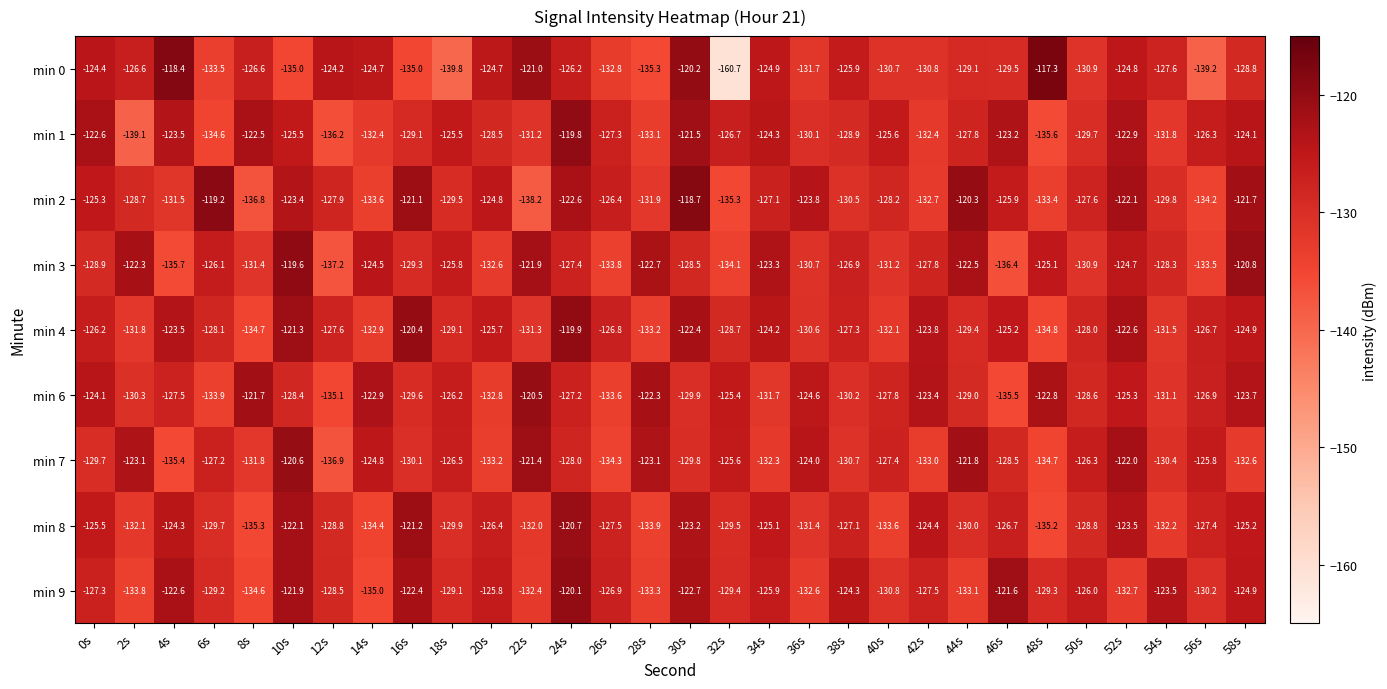

Is it true that min 0 equals -72.6 at 56s?

False